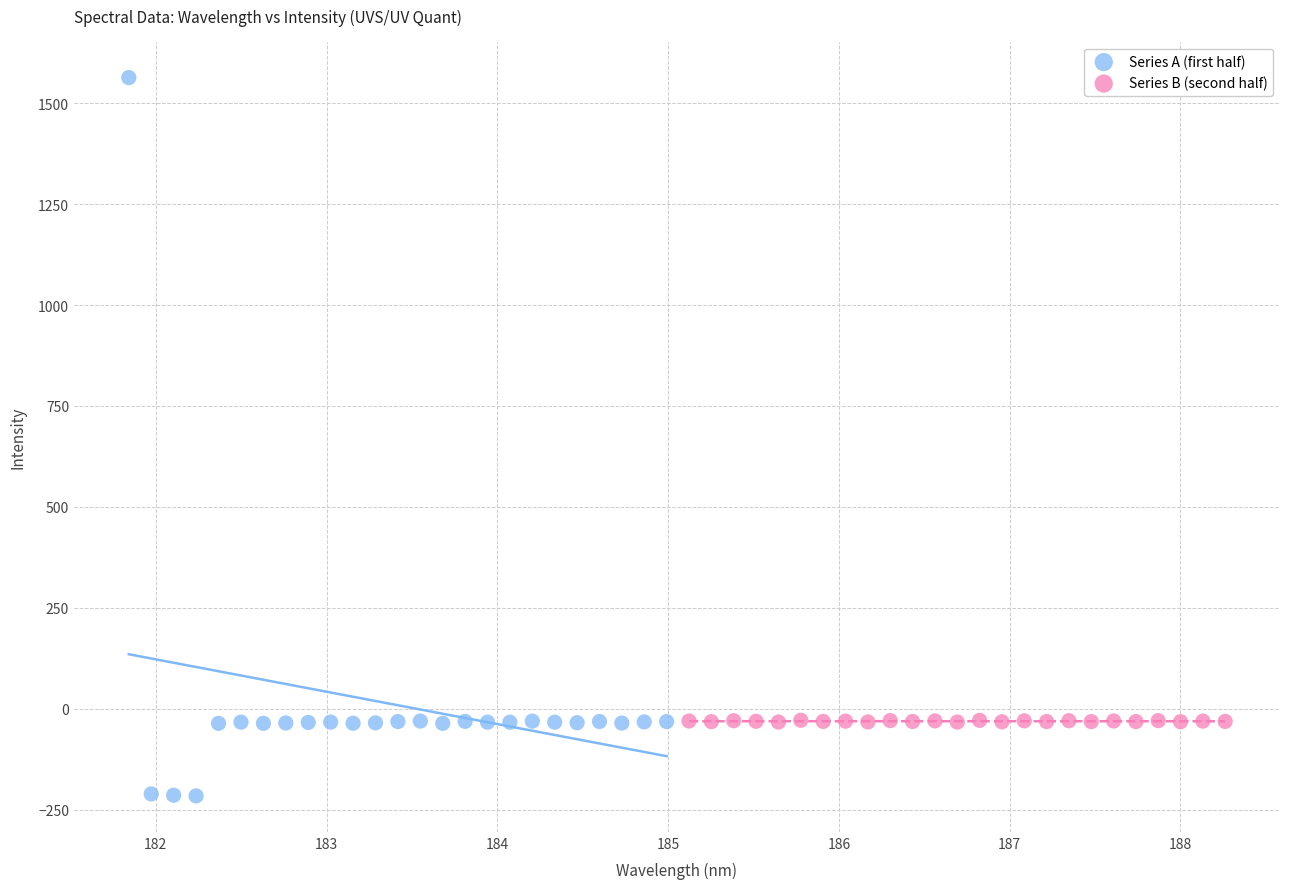

Which series has the largest Y range (max minus min)?

Series A (first half)